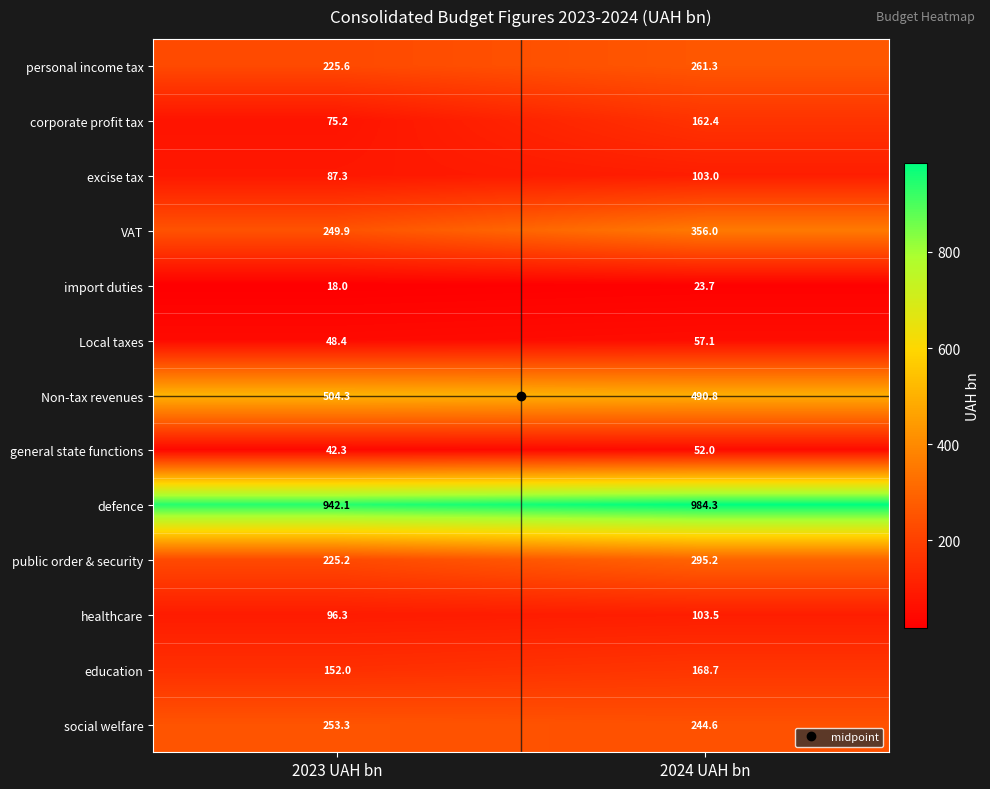

How many data points does each series have?

2